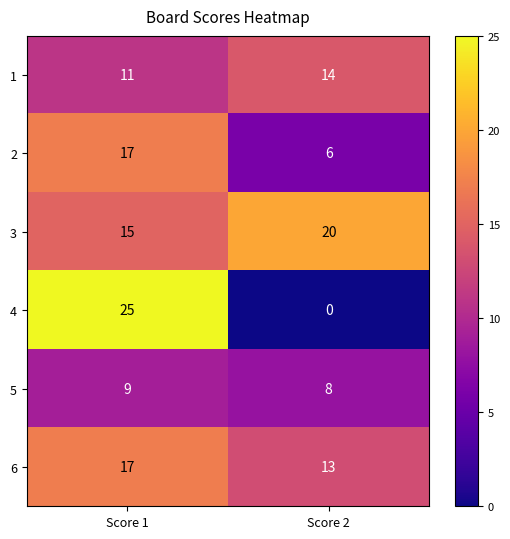

How many data points in 1 are less than 14?

1